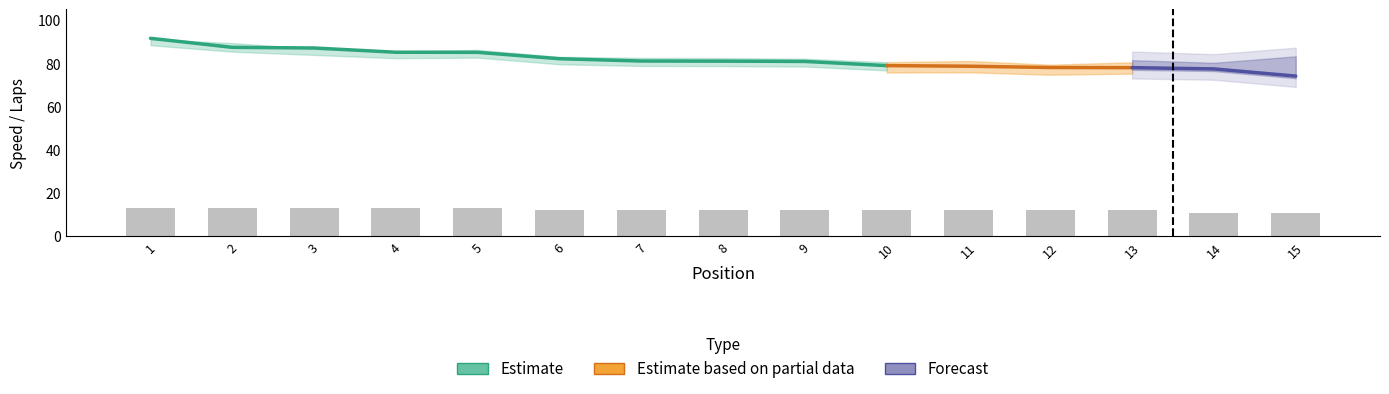

At which category is the sum across all series the highest?

1